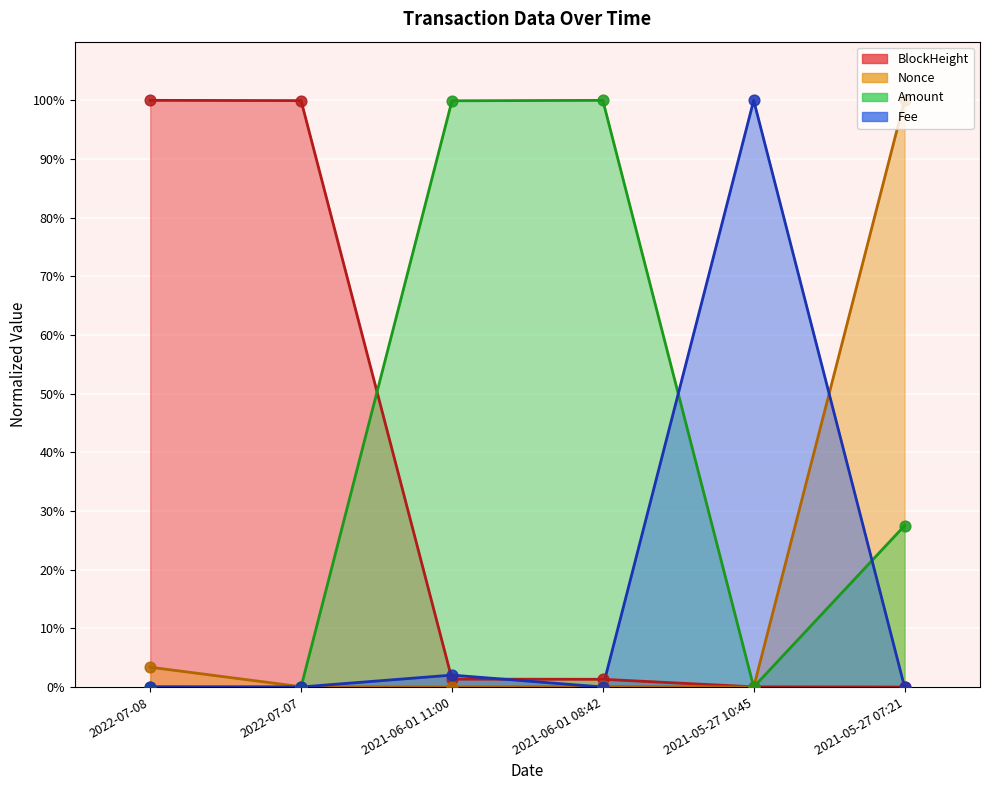

Which series reaches the minimum Y coordinate?

BlockHeight